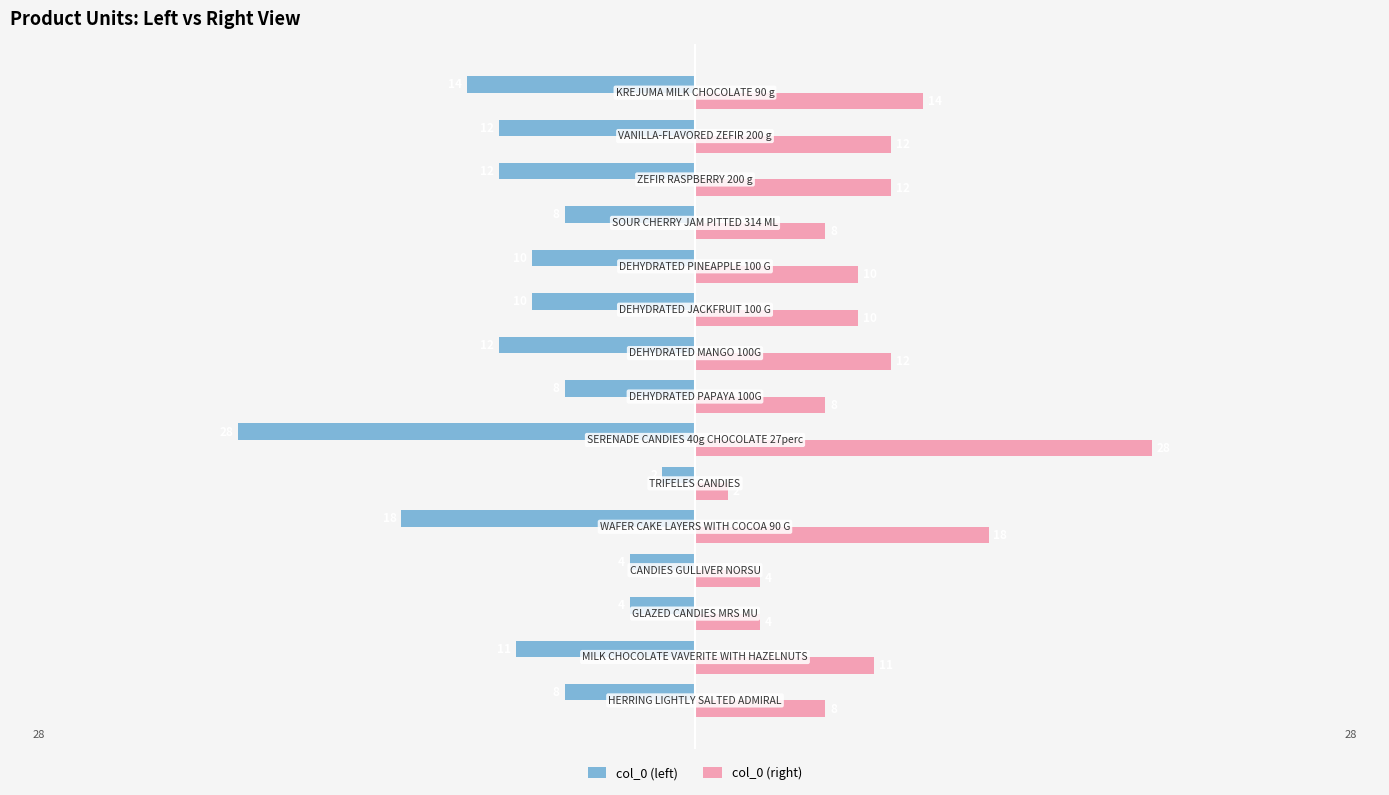

What is the difference between the maximum and minimum values in the col_0 (left) series?

26